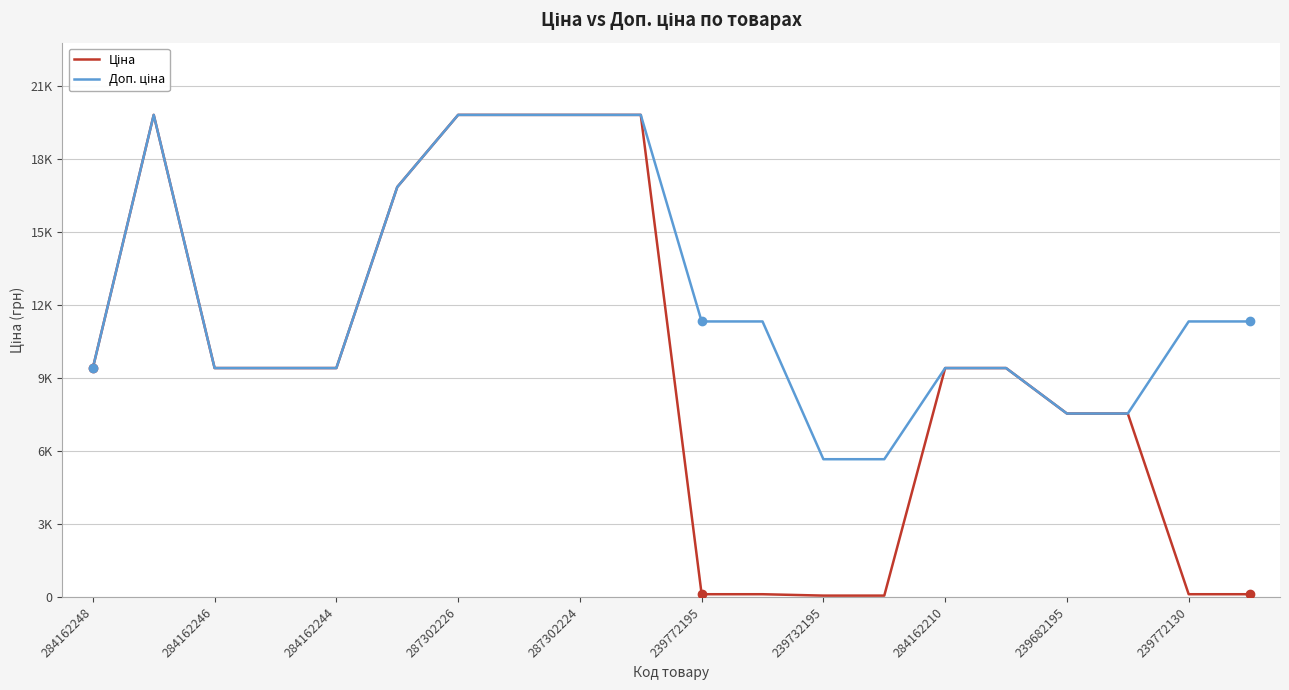

Does the chart have visible grid lines?

Yes